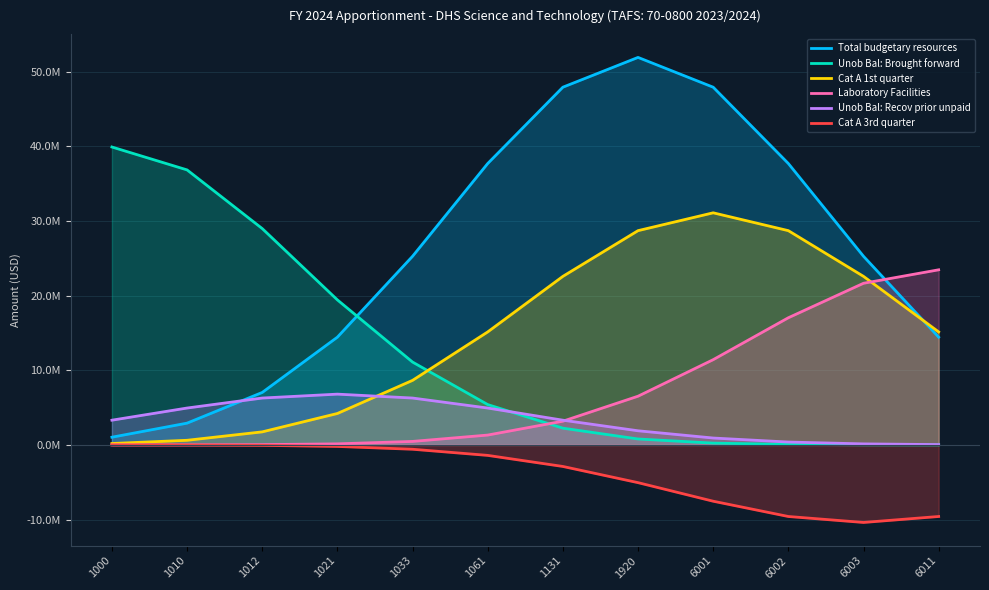

Reading left to right, list all the values displayed in this chart.

Total budgetary resources: 1029722.3	2913307.9	7023693.1	14429708.3	25261693.5	37686018.2	47908318.6	51898462.0	47908318.6	37686018.2	25261693.5	14429708.3
Unob Bal: Brought forward: 39898462.0	36830922.5	28972229.8	19420666.4	11093260.7	5399669.7	2239690.7	791629.2	238434.1	61196.7	13384.4	2494.5
Cat A 1st quarter: 185762.3	616752.5	1744926.8	4206843.4	8642678.8	15130500.1	22572053.8	28694704.2	31084602.0	28694704.2	22572053.8	15130500.1
Laboratory Facilities: 1466.2	7866.8	35968.9	140141.8	465287.2	1316398.4	3173704.4	6520163.8	11414671.4	17028688.7	21647706.0	23450680.0
Unob Bal: Recov prior unpaid: 3309010.0	4936462.8	6275474.2	6798140.0	6275474.2	4936462.8	3309010.0	1890136.5	920028.2	381612.0	134882.5	40625.8
Cat A 3rd quarter: -3484.9	-15933.7	-62080.7	-206115.3	-583145.0	-1405904.1	-2888336.0	-5056530.4	-7543456.9	-9589613.2	-10388304.0	-9589613.2